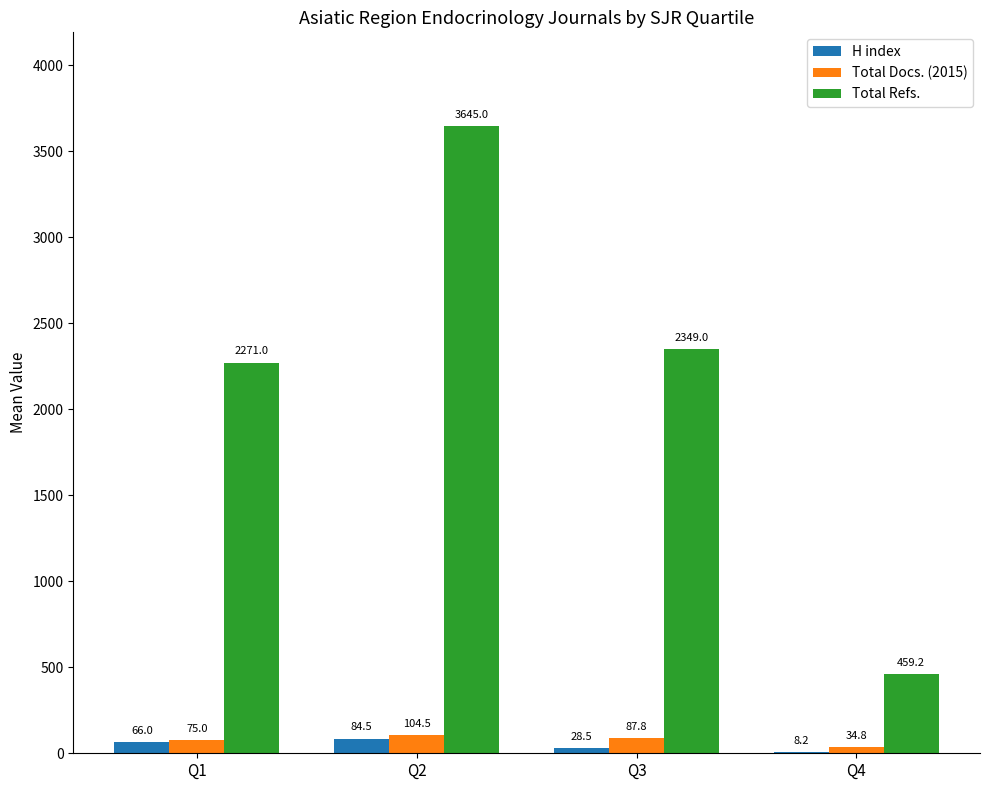

Between Q2 and Q4, which series saw the biggest shift?

Total Refs.